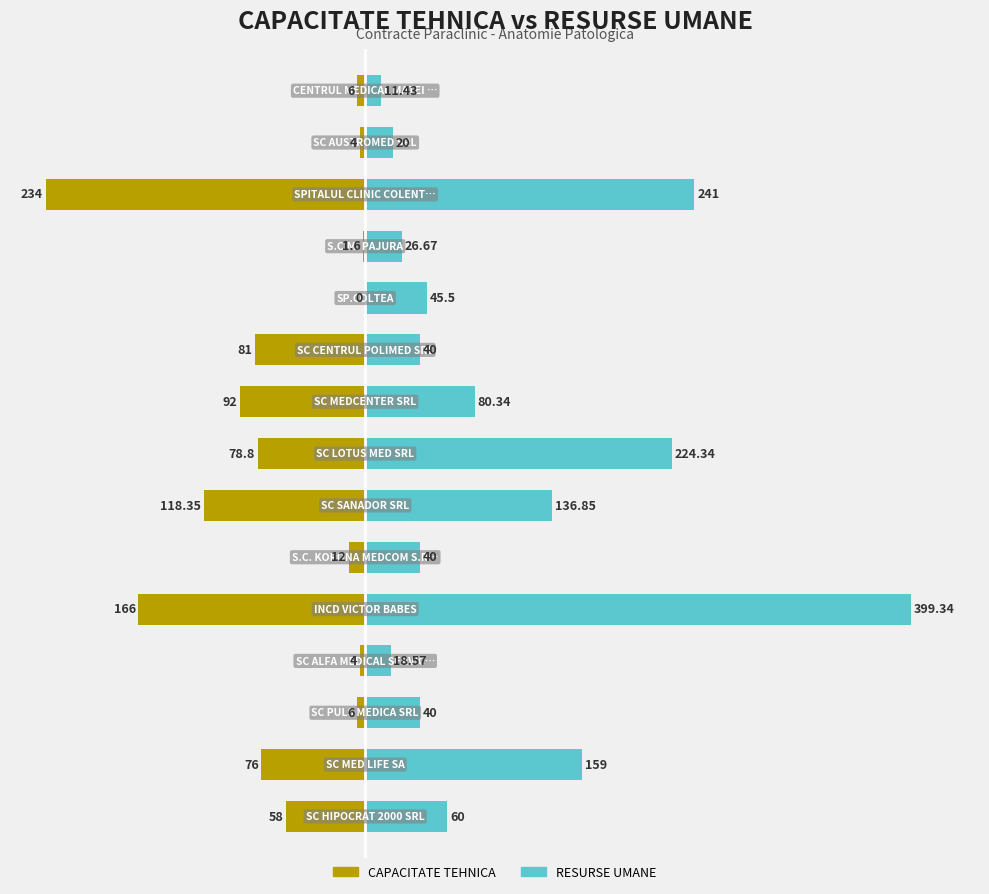

List the series in order of their peak value, highest first.

RESURSE UMANE, CAPACITATE TEHNICA